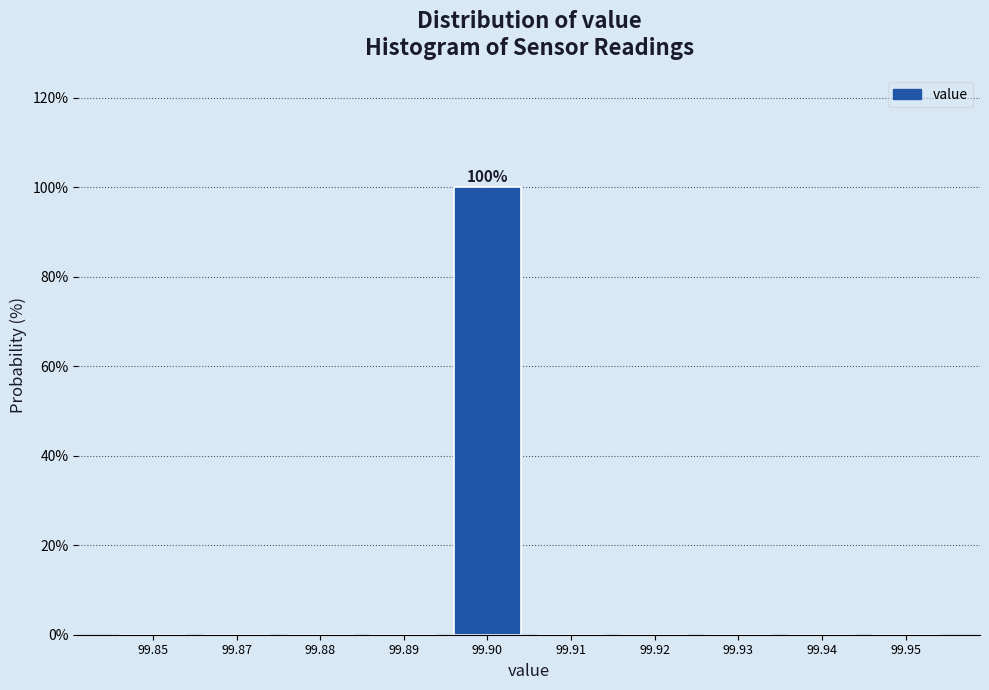

Reading left to right, what are all the values shown in this chart?

99.85=0	99.87=0	99.88=0	99.89=0	99.90=100	99.91=0	99.92=0	99.93=0	99.94=0	99.95=0